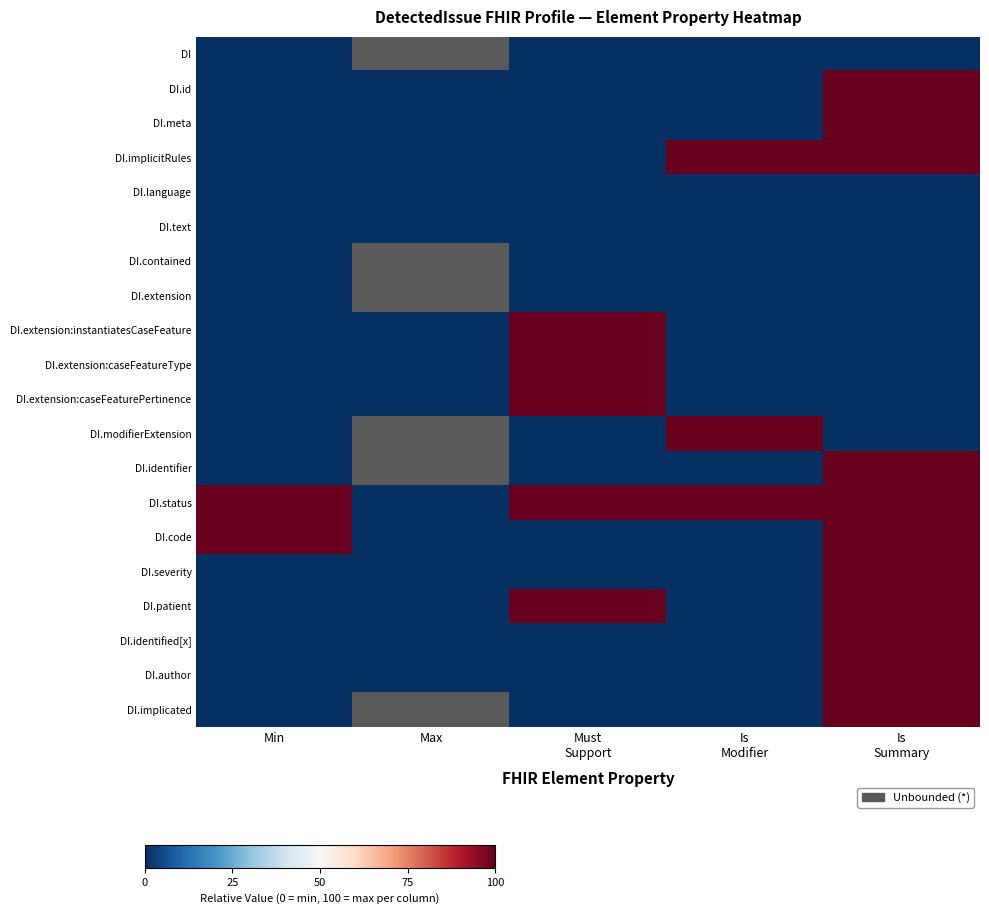

How many positive values does the DI.extension:caseFeatureType series have?

1